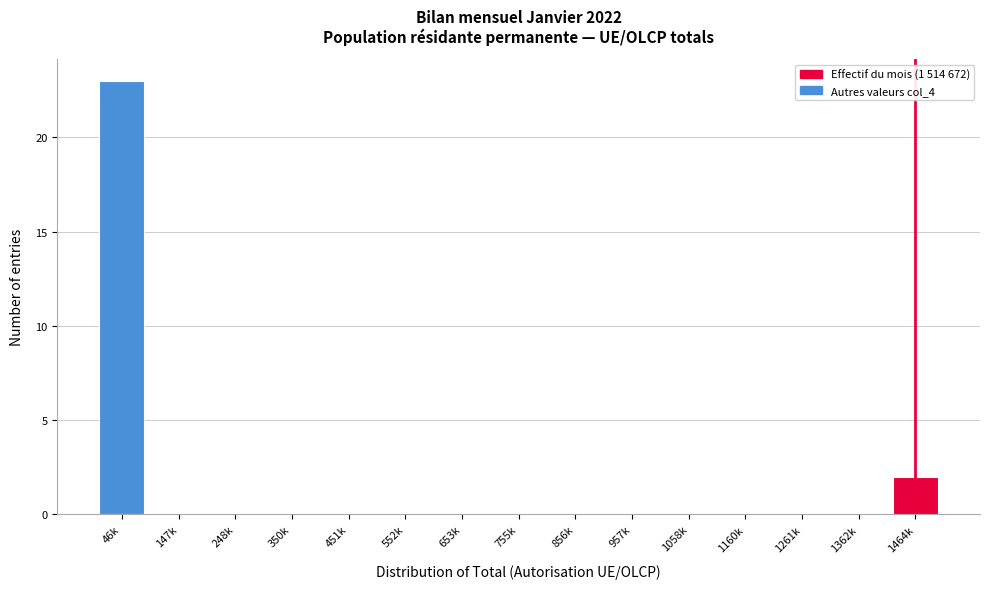

Reading left to right, what are all the values shown in this chart?

46k=23	147k=0	248k=0	350k=0	451k=0	552k=0	653k=0	755k=0	856k=0	957k=0	1058k=0	1160k=0	1261k=0	1362k=0	1464k=2